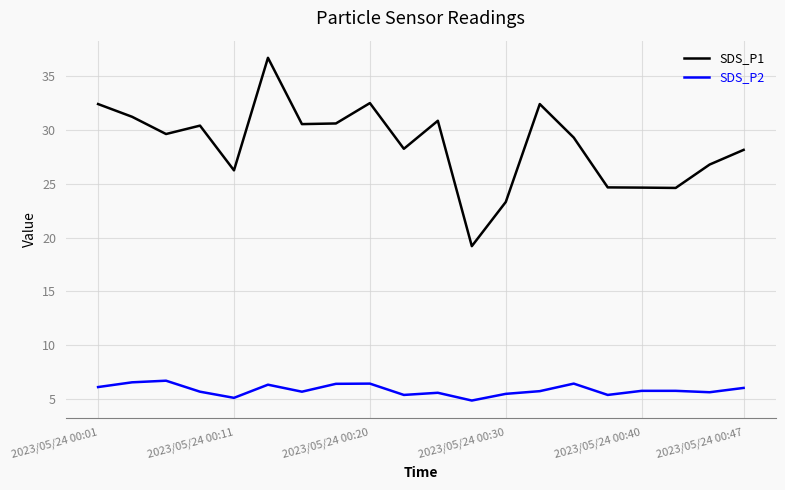

True or false: SDS_P2 and SDS_P1 intersect in this chart.

False